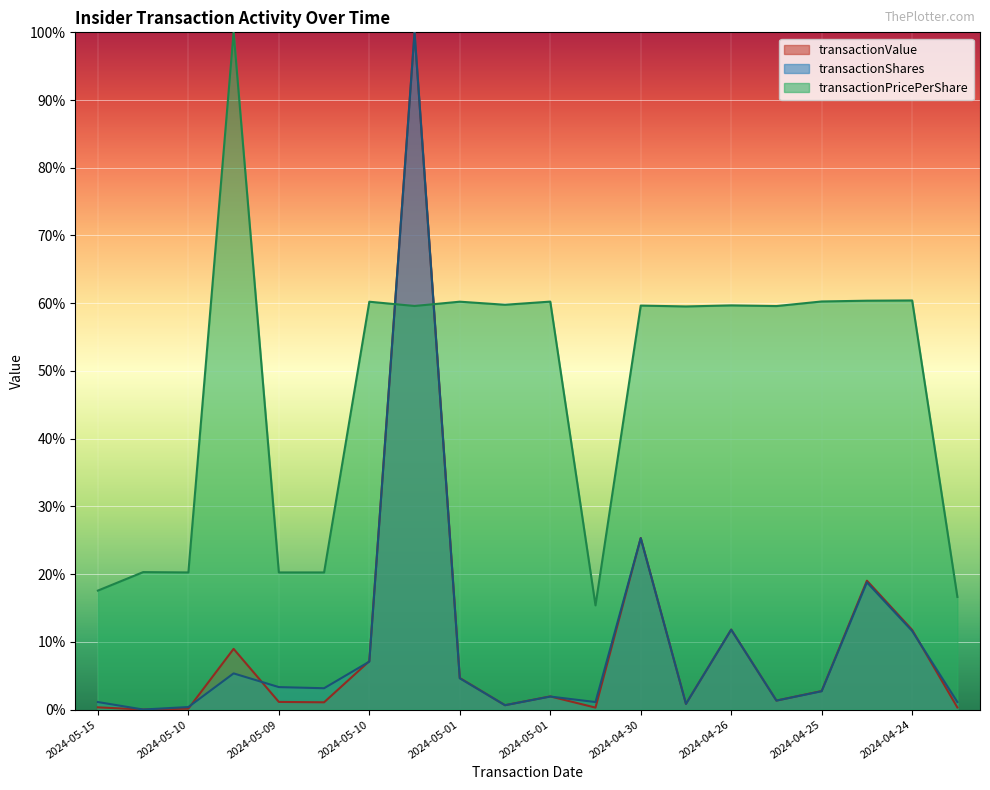

What is the label of the 6th point from the right?

2024-04-26